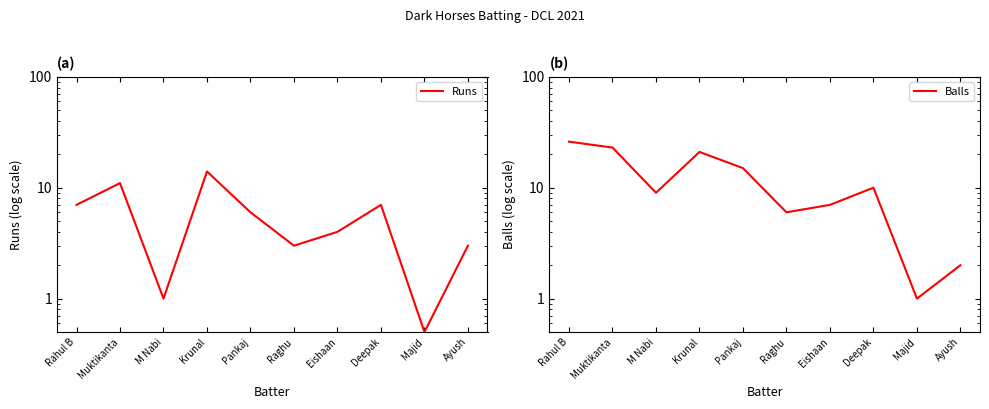

Rank the series at Eishaan from lowest to highest value.

Runs, Balls